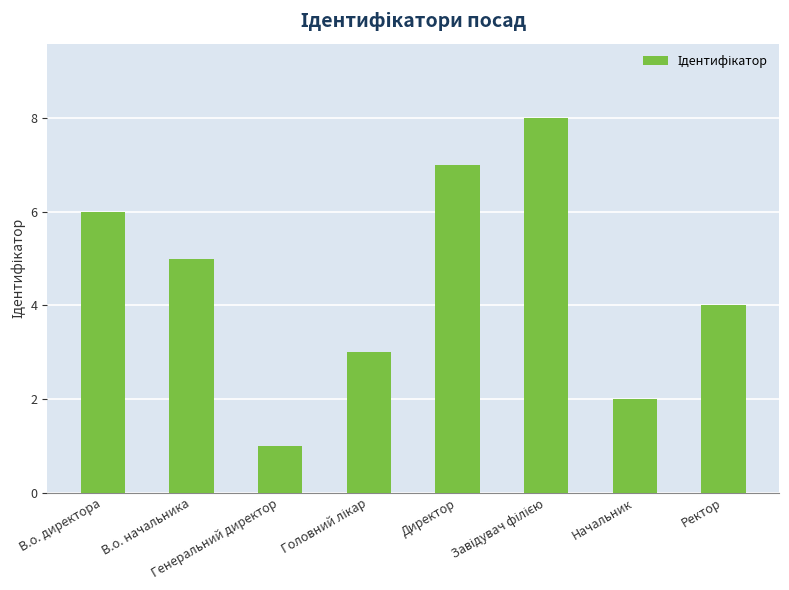

What is the maximum value shown in the chart?

8